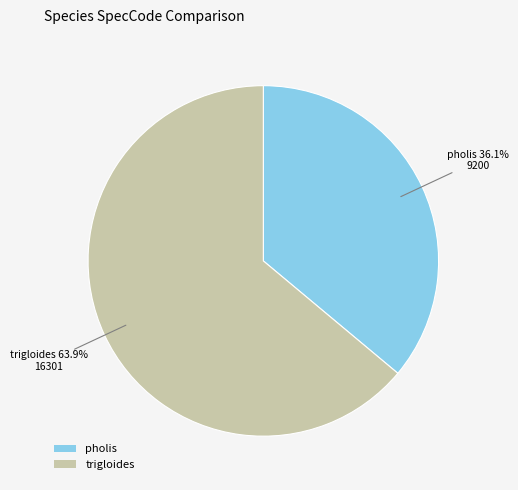

Rank the categories by value from highest to lowest.

trigloides, pholis